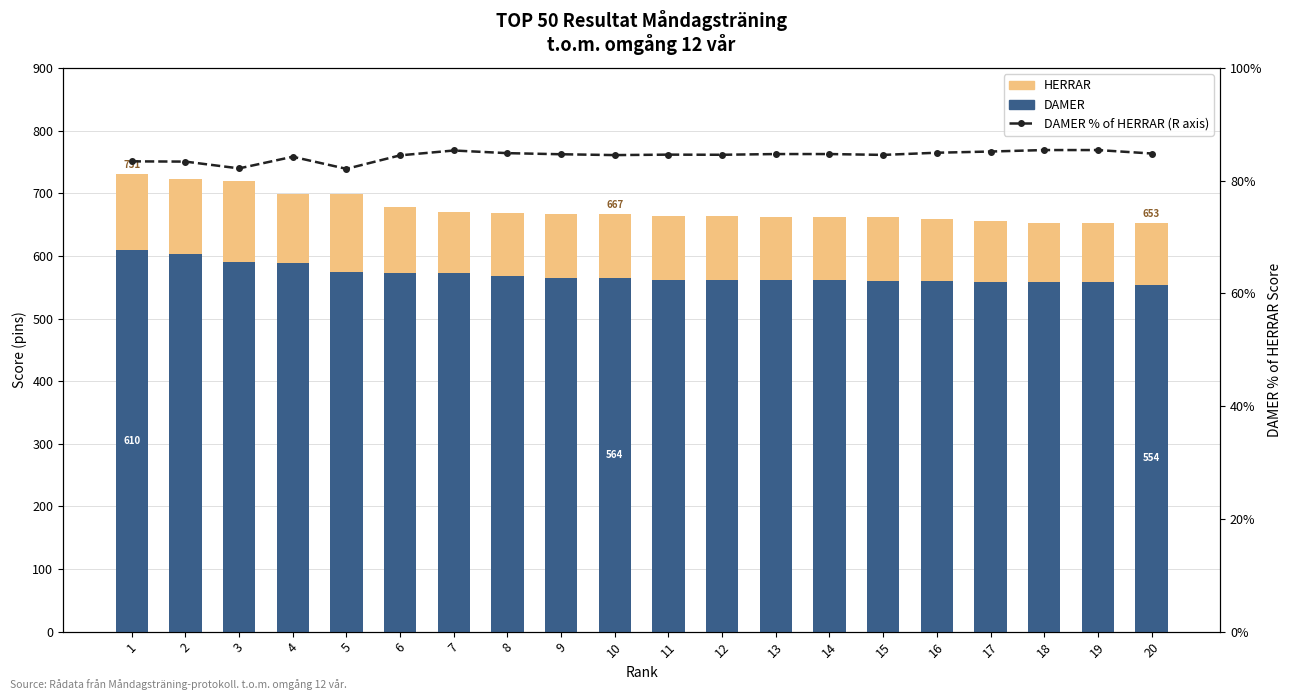

At which label does HERRAR (H) first exceed 667?

1